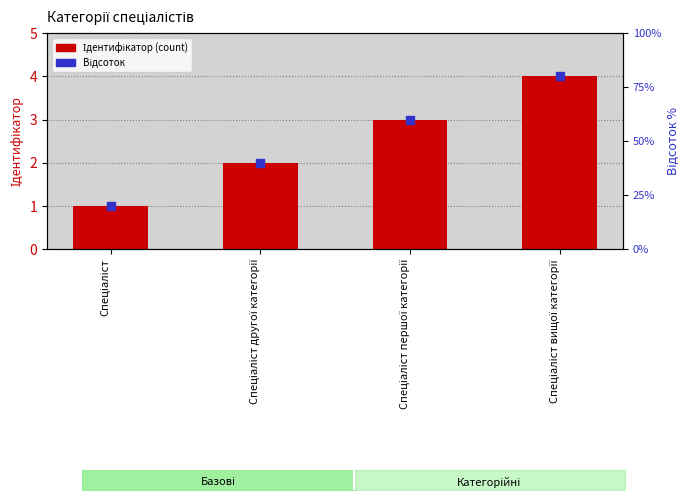

What is the total value across all series at Спеціаліст?

21